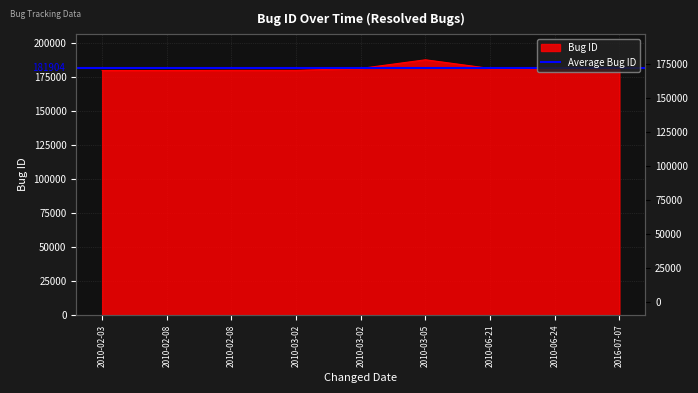

The chart shows a value of 179859 at 2010-02-08. True or false?

True